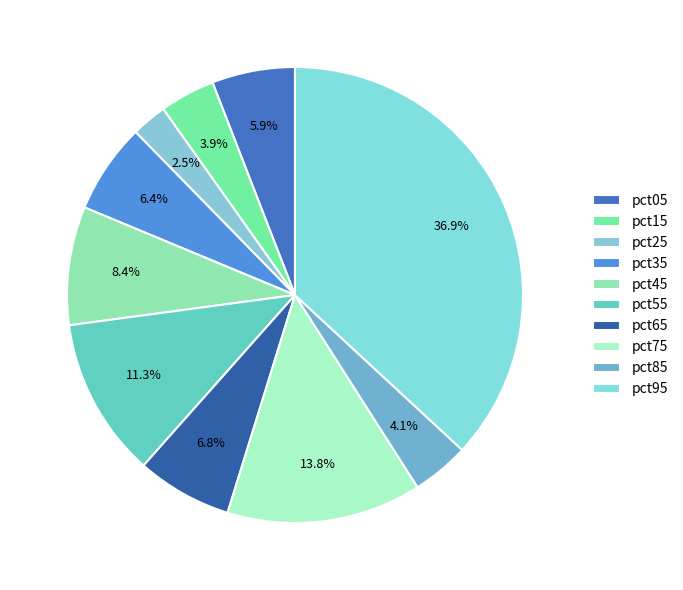

Count the number of slices in the pie.

10